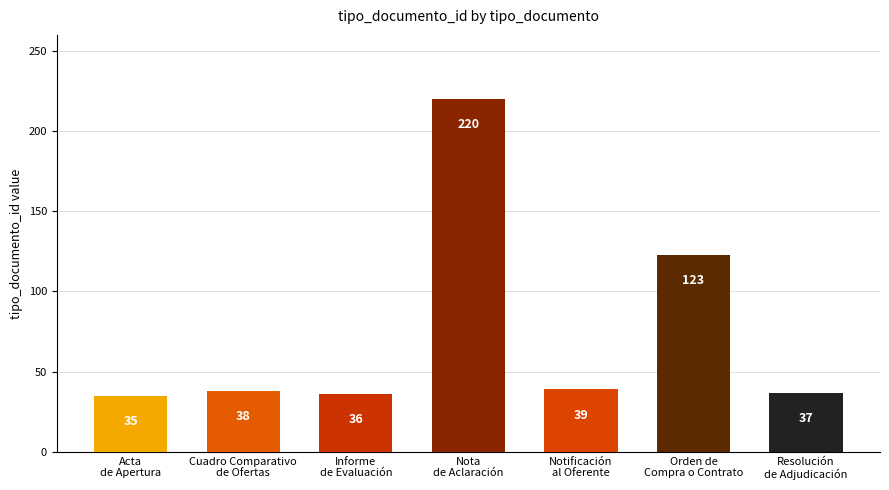

What is the change in value from Cuadro Comparativo
de Ofertas to Resolución
de Adjudicación?

-1